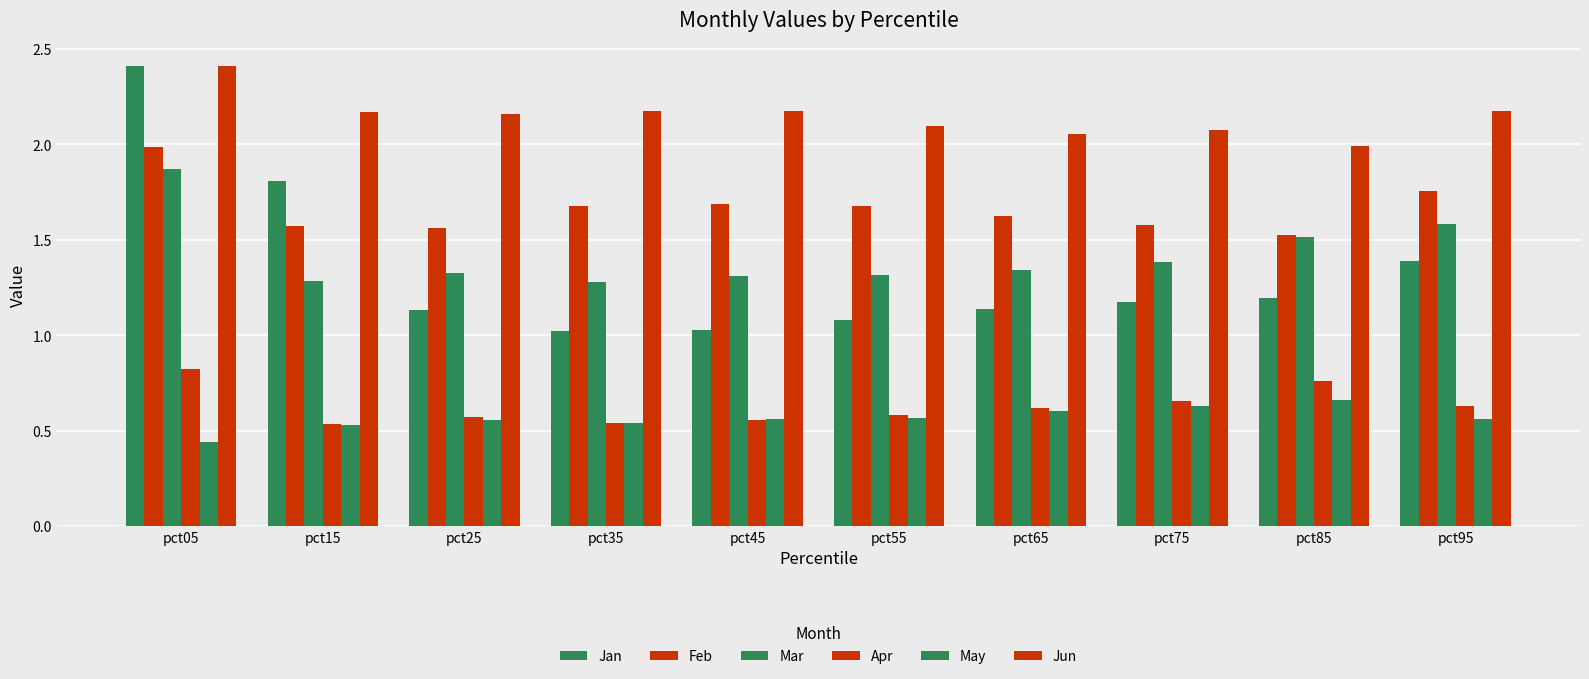

How many data points in Jun are less than 2?

1